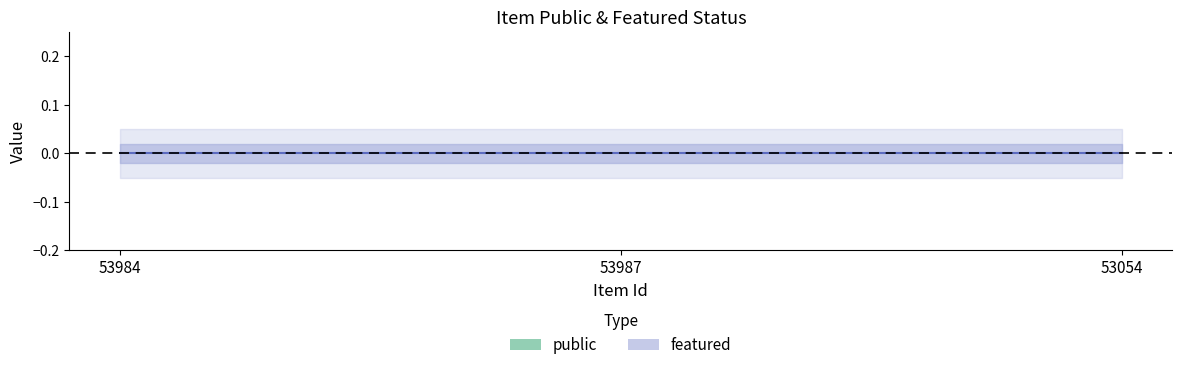

At which category is the sum across all series the highest?

53984